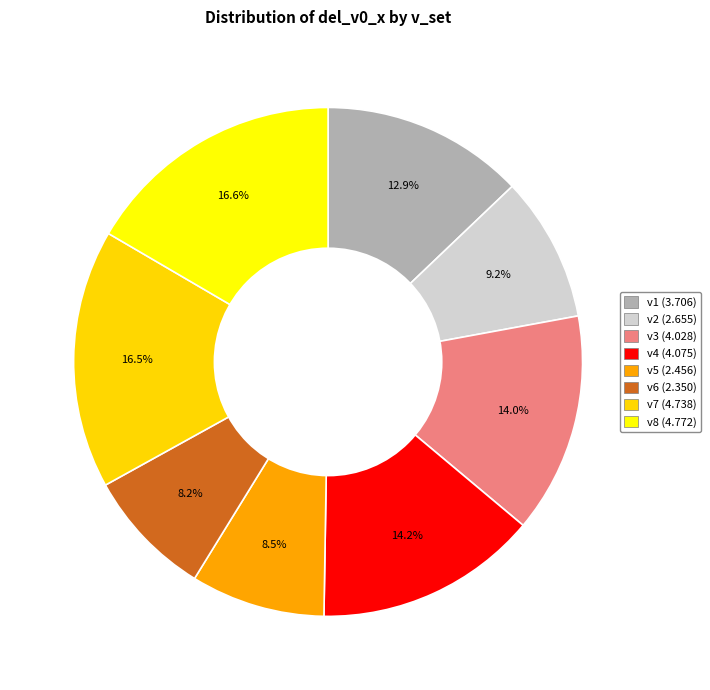

Count the number of slices in the pie.

8